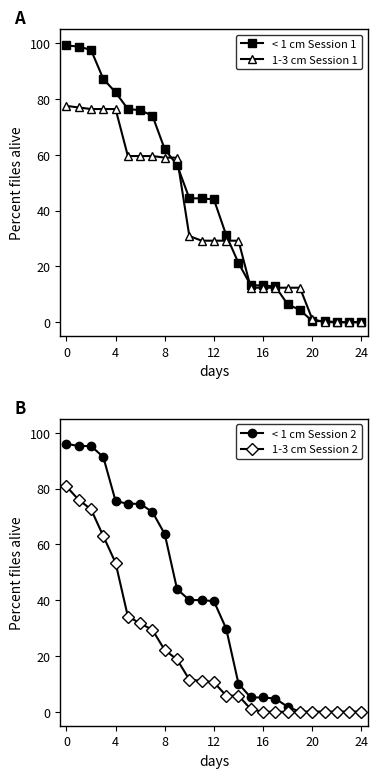

How many values in the 1-3 cm Session 2 series are below 10?

12